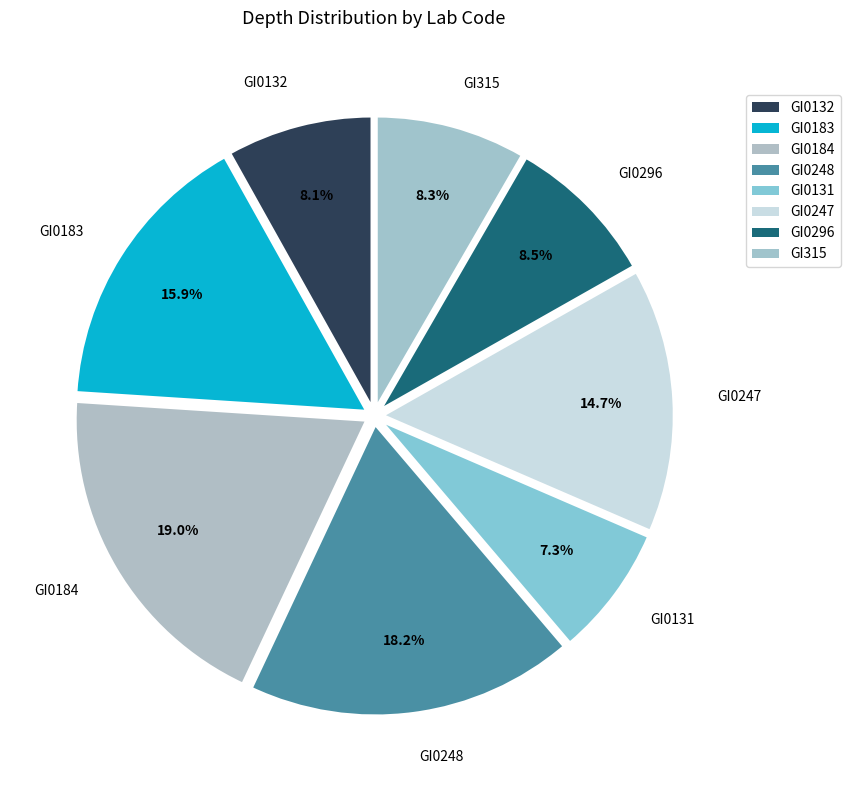

True or false: GI0296 accounts for 1% of the total.

False